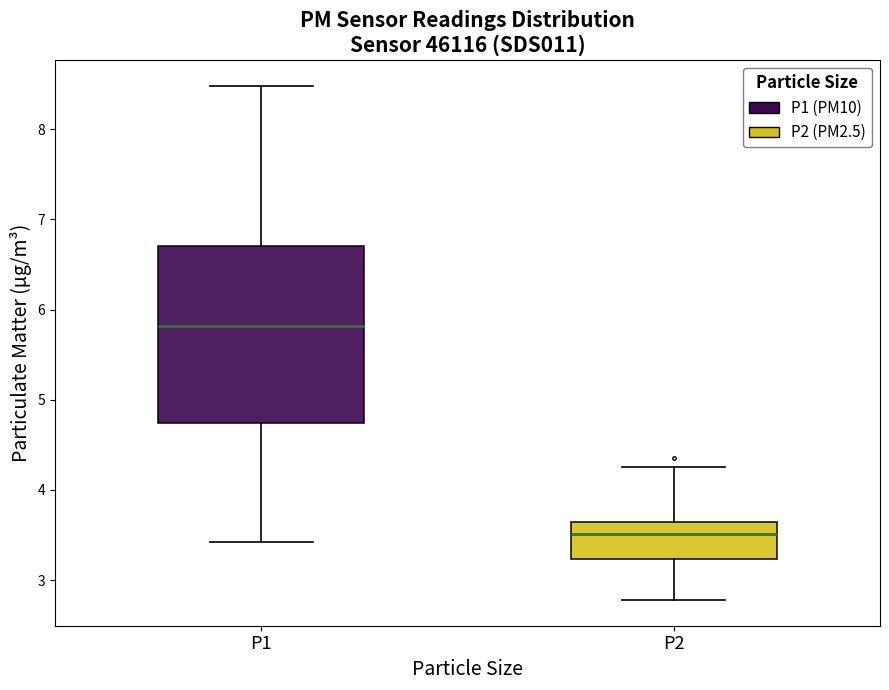

Which box's median line is the lowest?

P2